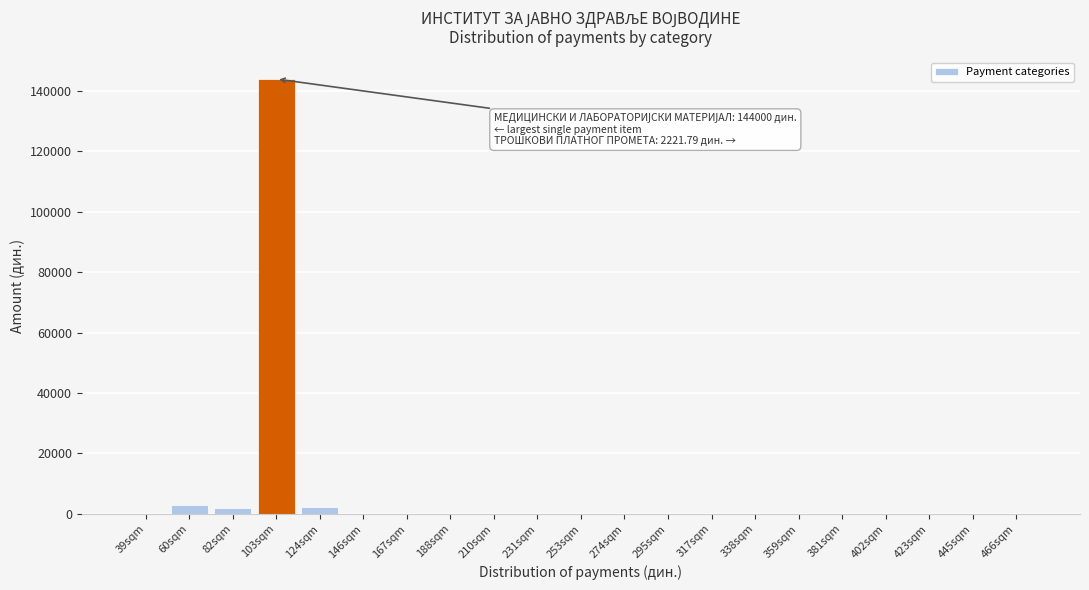

Is it true that the value at 103sqm is 144000.0?

True